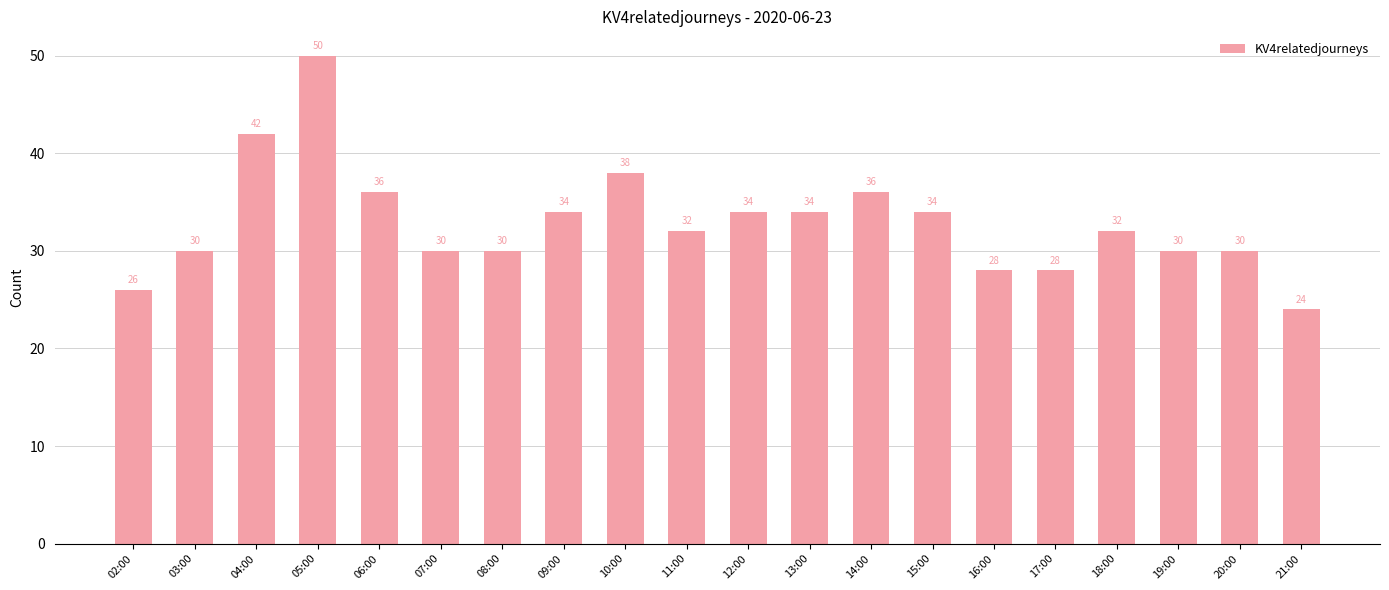

Where does the data first go above 32?

04:00